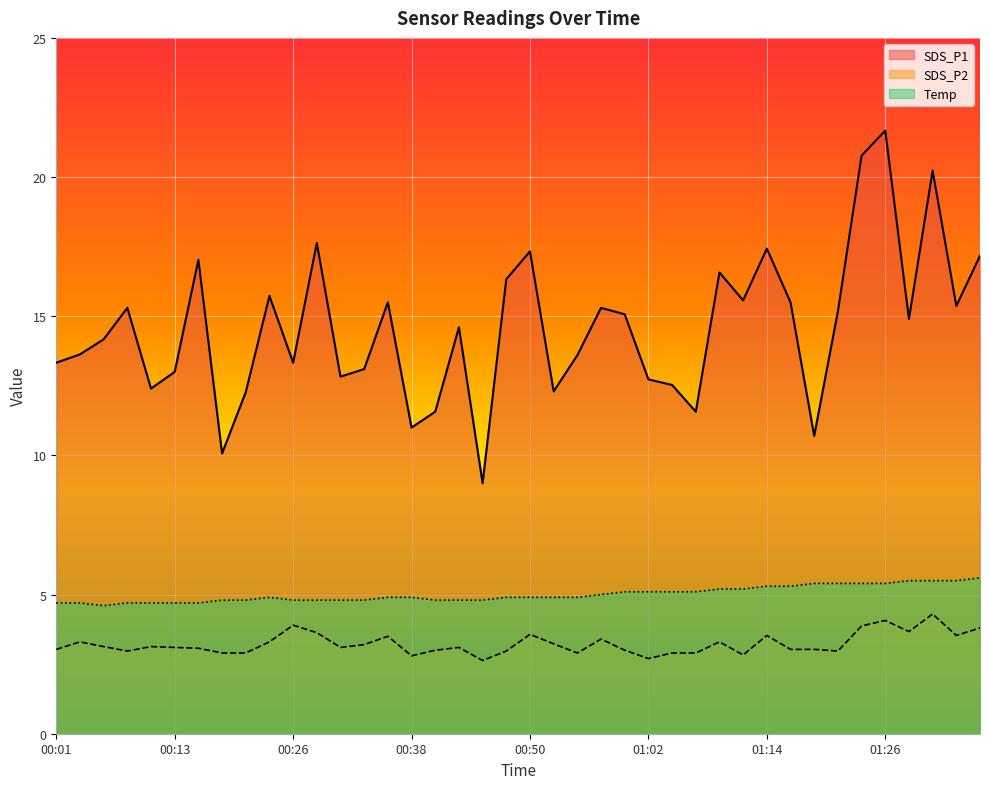

Is the value of SDS_P1 at 00:50 greater than the value of SDS_P2 at 01:36?

Yes